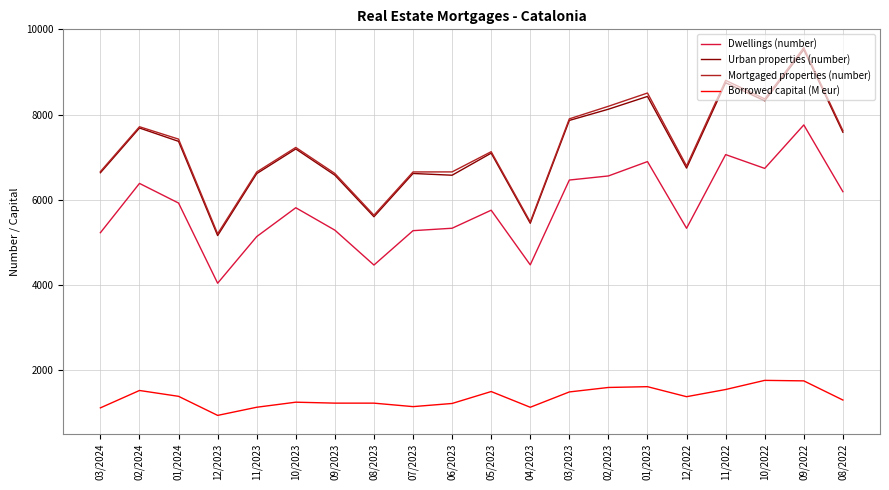

What is the difference between the maximum and second lowest values in the Mortgaged properties (number) series?

4088.0